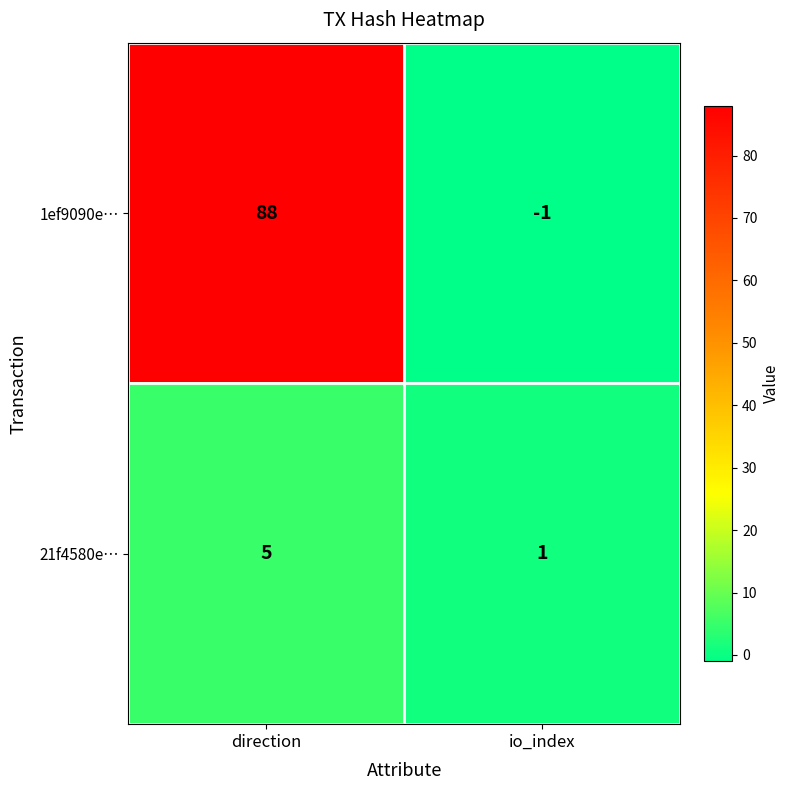

Which series has the largest range (max minus min)?

1ef9090e…